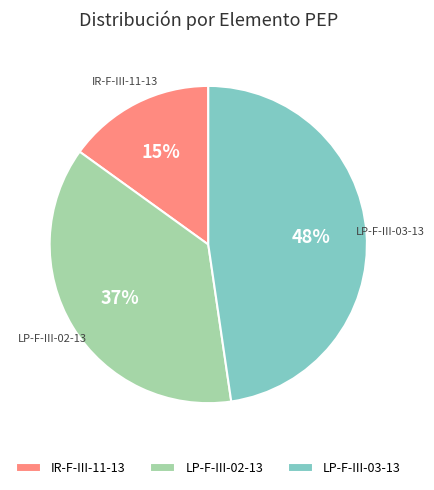

Do IR-F-III-11-13 and LP-F-III-02-13 together represent more than half of the pie?

Yes